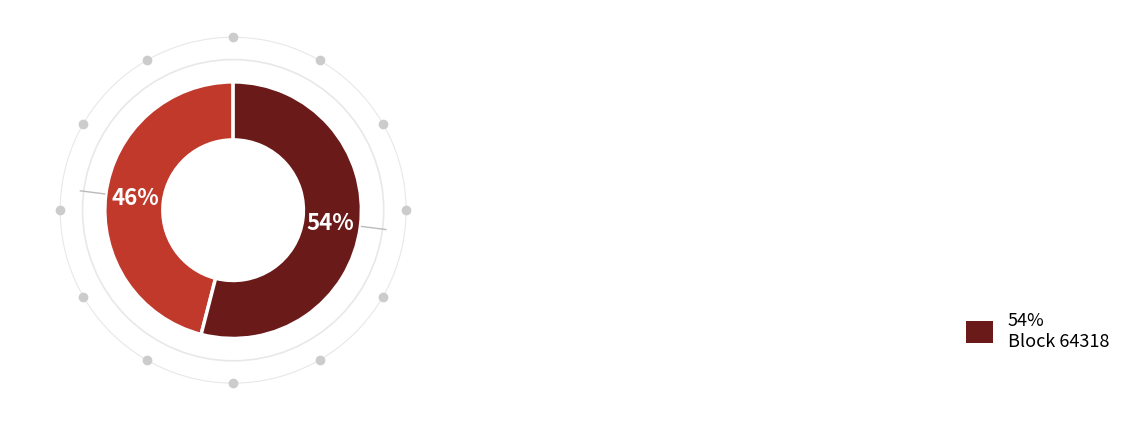

Does any single category account for the majority?

Yes